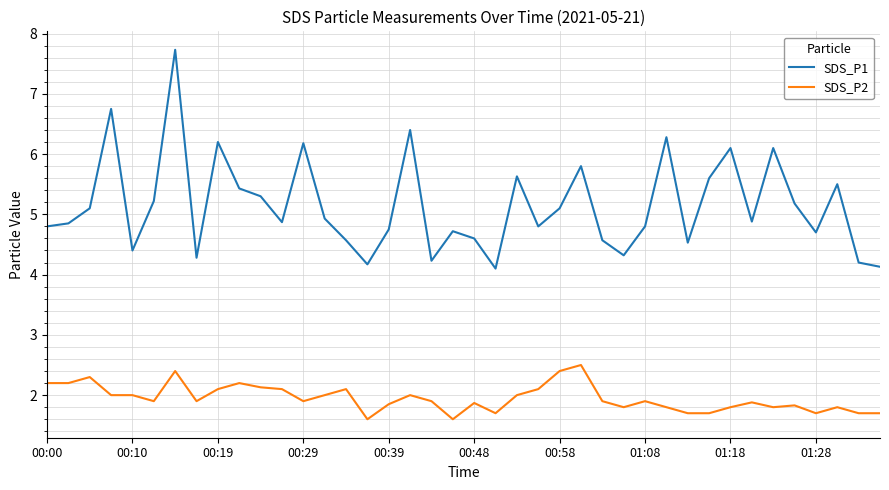

What is the lowest value of the SDS_P1 series?

4.1